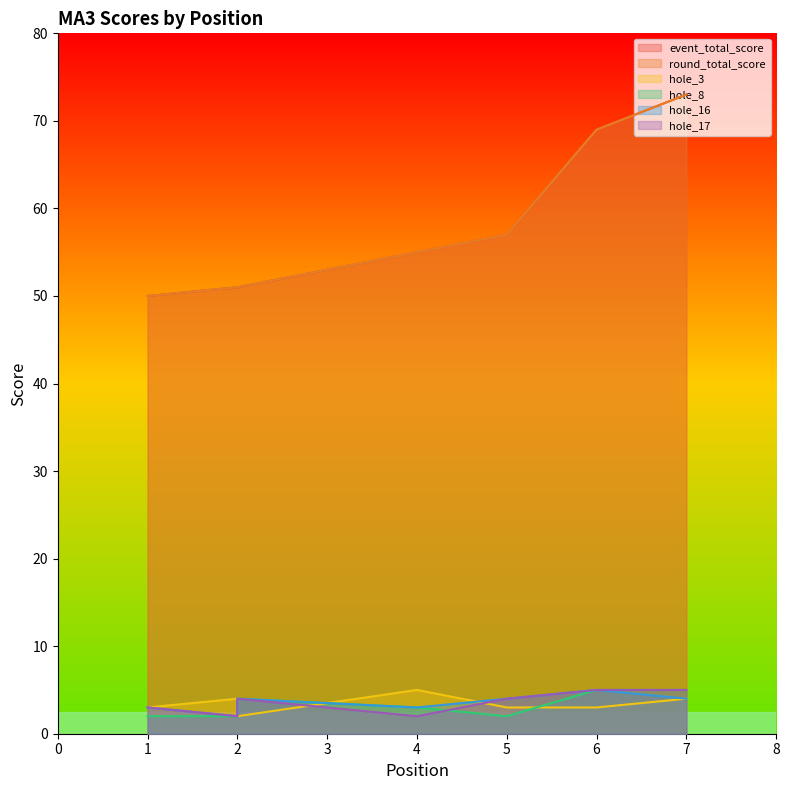

Does the chart have visible grid lines?

No